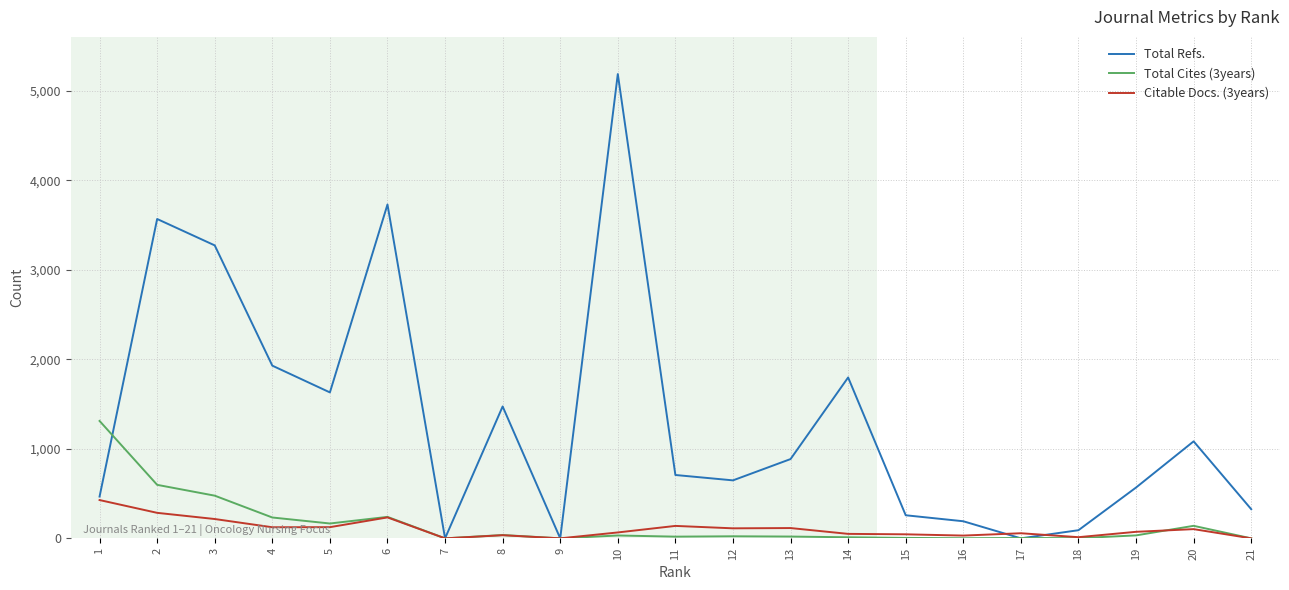

What is the maximum value for Total Refs.?

5189